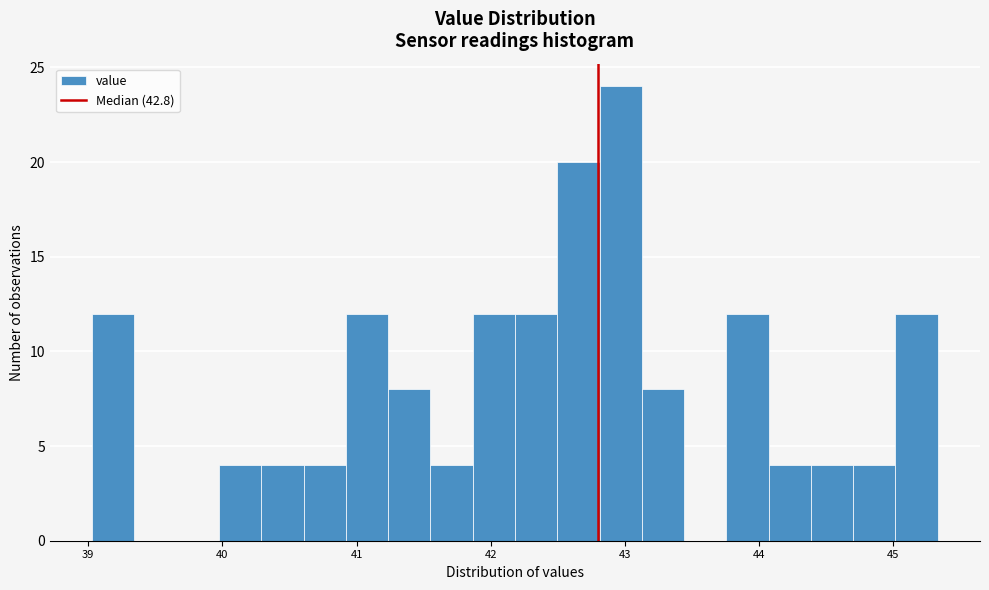

Read against the x-axis, roughly where is the centre of the tallest bar?

43.0